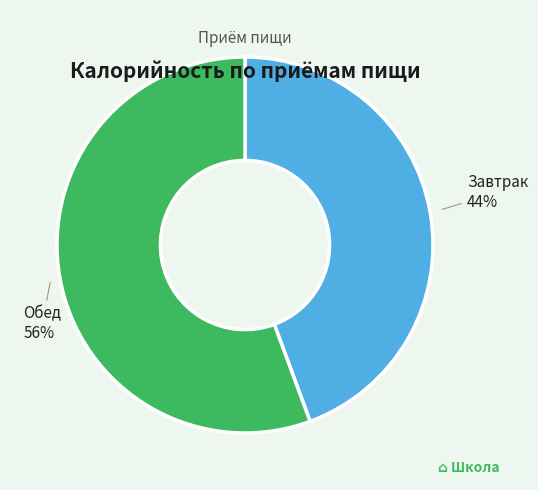

Approximately how many times larger is the value at Завтрак compared to Обед?

0.8